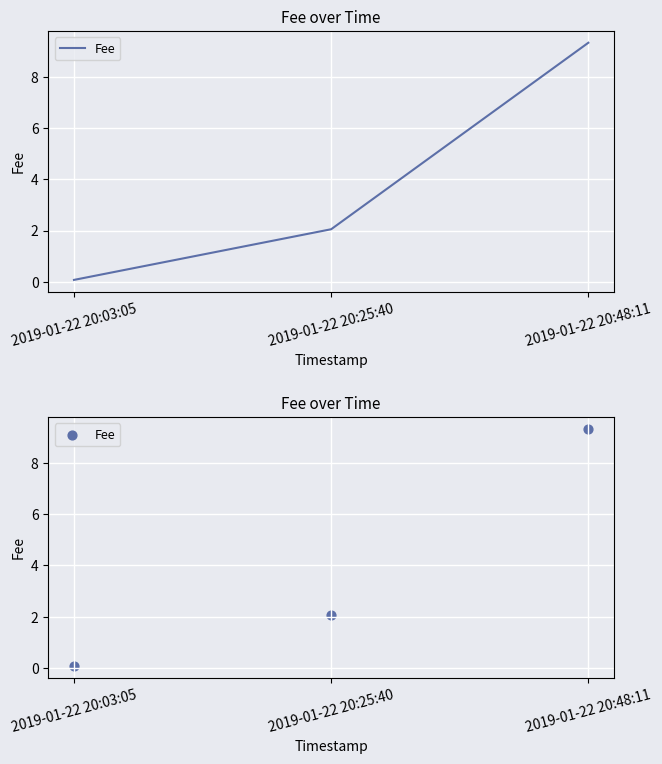

What is the ratio of the value at 2019-01-22 20:48:11 to the value at 2019-01-22 20:25:40?

4.5